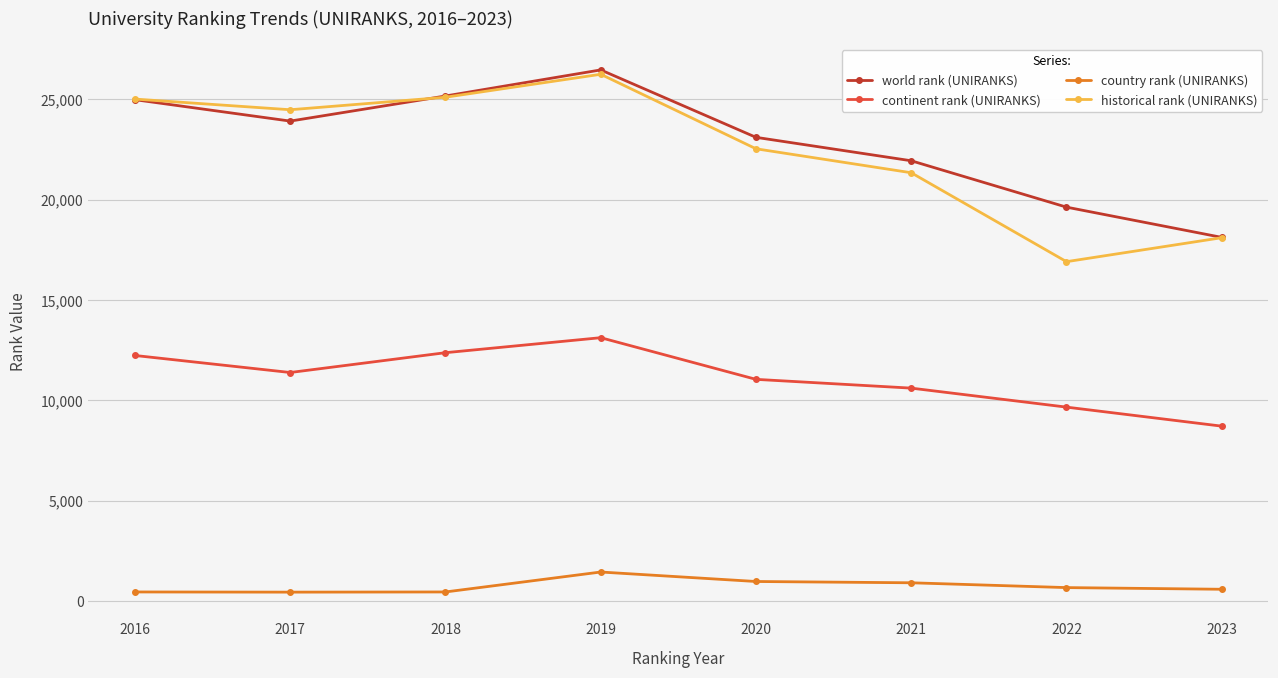

Where does the world rank (UNIRANKS) series first go above 23914?

2016